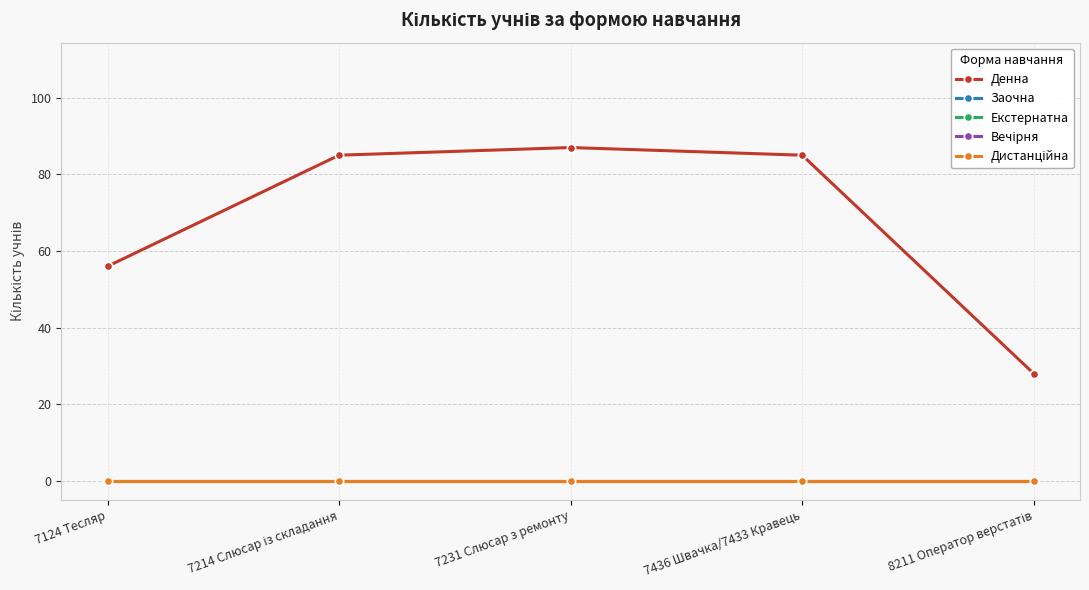

Does the chart have visible grid lines?

Yes